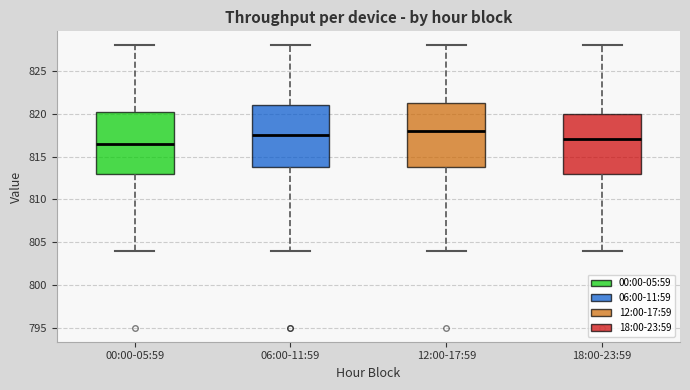

Reading left to right, read every box against the y-axis: the position of its median line, the range the box covers, and the ends of its whiskers. The values are not printed on the chart, so give them approximately, as read against the axis.

00:00-05:59: median 816.5, box 813.0 to 820.5, whiskers 804.0 to 828.0
06:00-11:59: median 817.5, box 814.0 to 821.0, whiskers 804.0 to 828.0
12:00-17:59: median 818.0, box 814.0 to 821.5, whiskers 804.0 to 828.0
18:00-23:59: median 817.0, box 813.0 to 820.0, whiskers 804.0 to 828.0